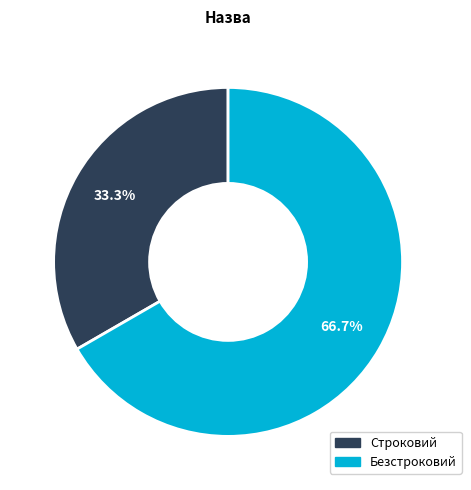

Count the number of slices in the pie.

2